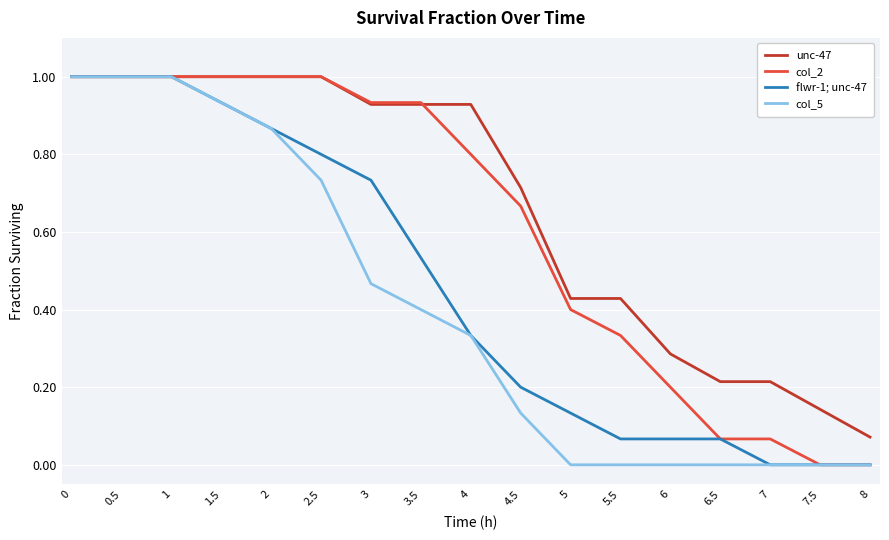

How many lines are shown in the chart?

4